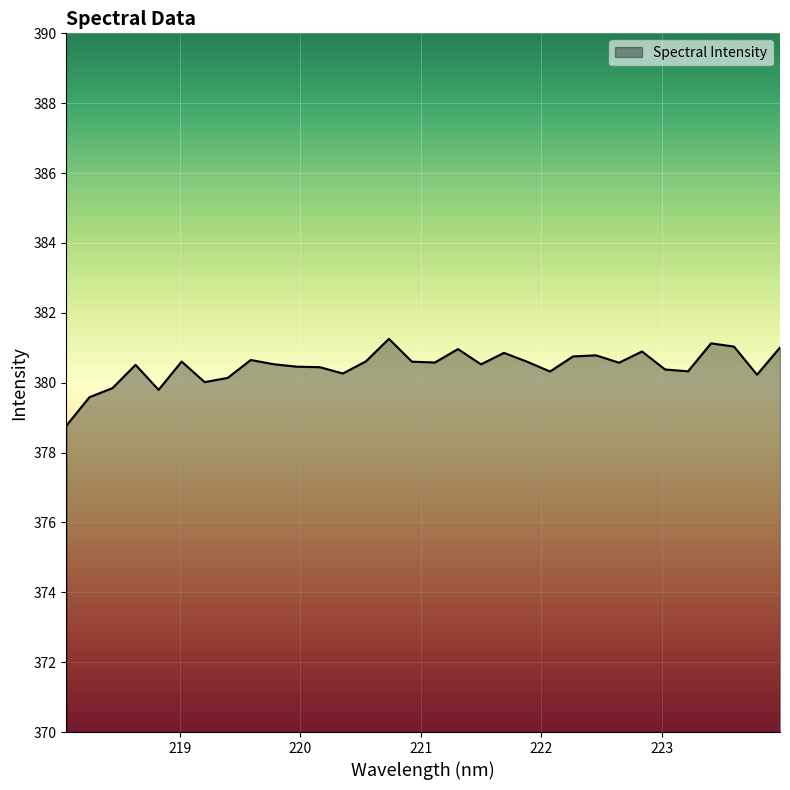

Does the chart display data point markers on the line(s)?

No